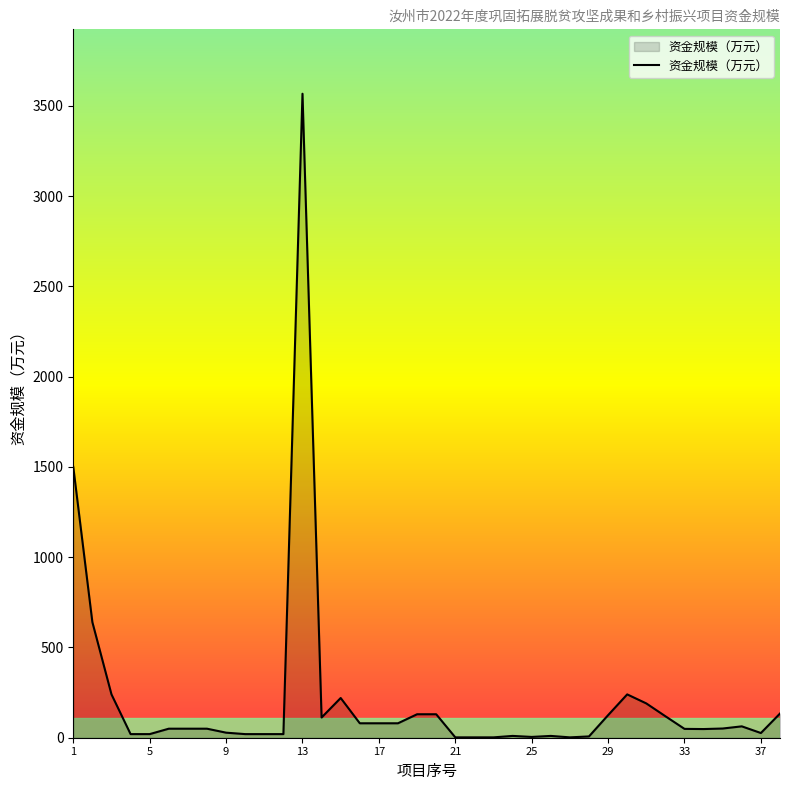

What is the sum of all values?

8141.6